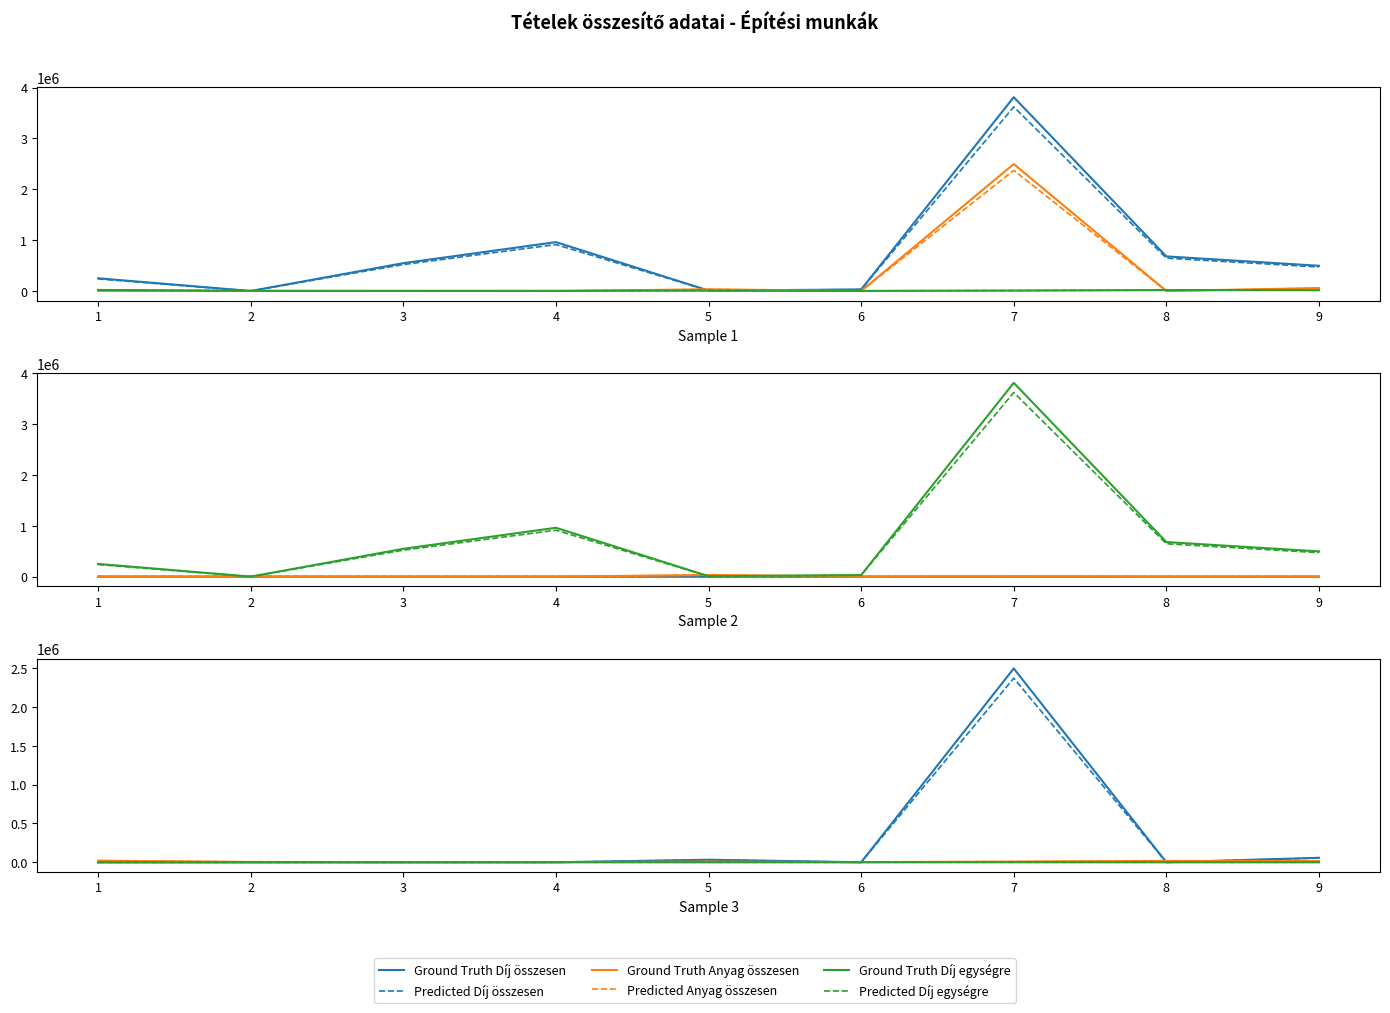

The value of Anyag összesen at 3 is 0. True or false?

True